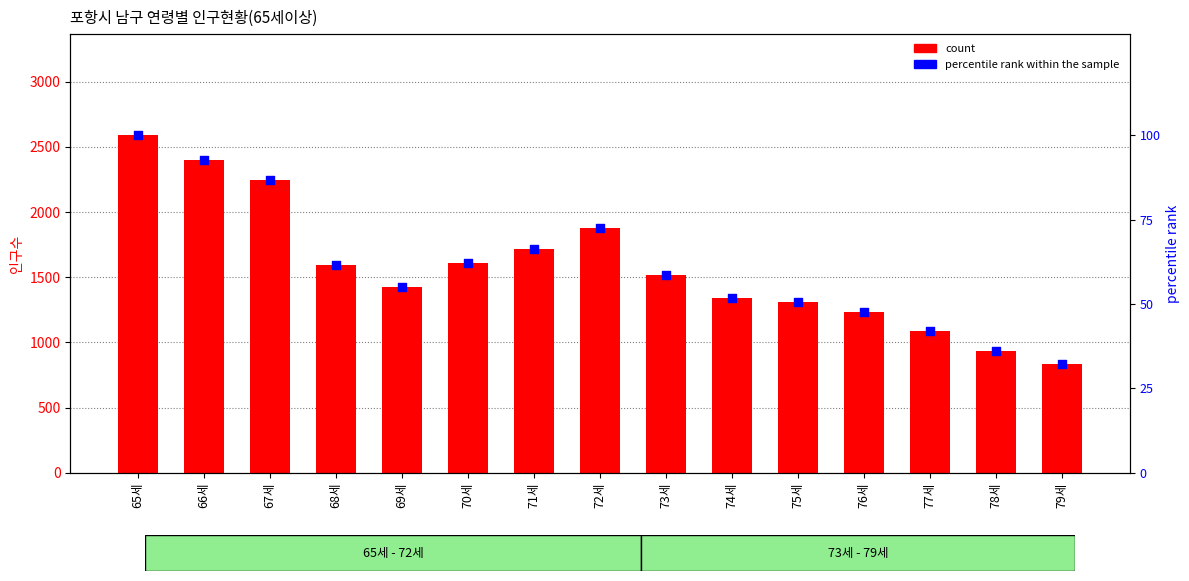

Which series has the widest spread of Y values?

count